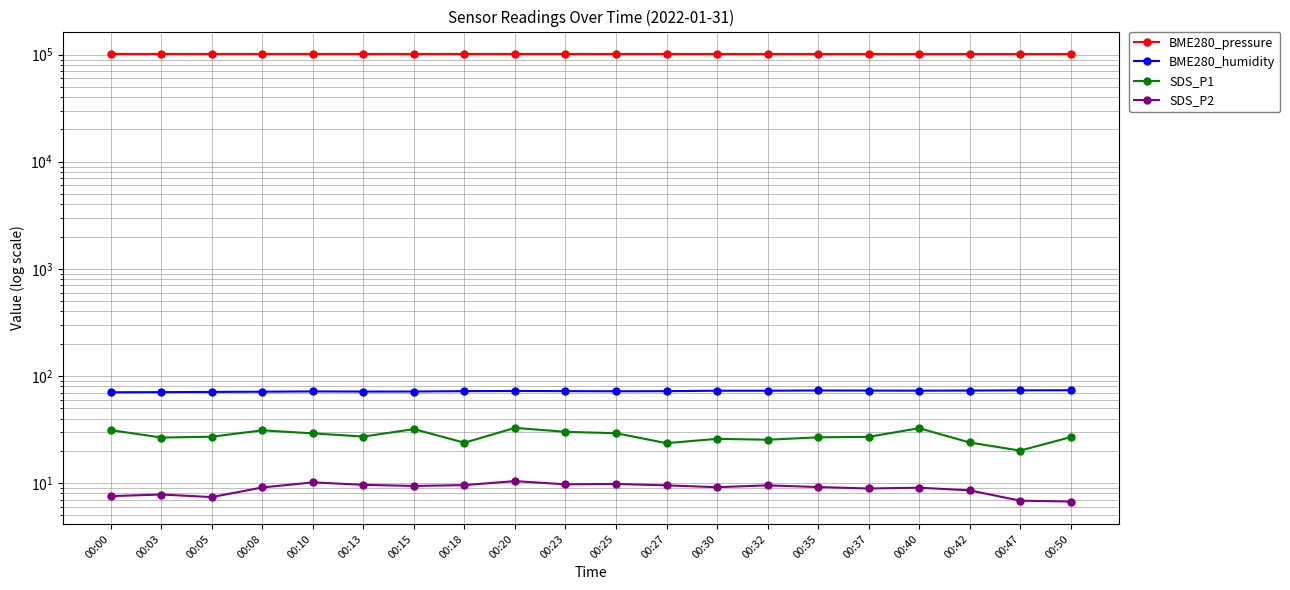

Reading right to left, list all the values displayed in this chart.

BME280_pressure: 101279.3	101294.3	101301.8	101303.3	101325.1	101334.4	101348.3	101359.2	101369.2	101384.9	101399.6	101408.6	101414.0	101416.9	101410.7	101408.9	101442.8	101438.6	101456.1	101470.8
BME280_humidity: 73.5	73.4	73.0	72.9	73.0	73.2	72.8	72.8	72.1	72.0	72.2	72.4	72.2	71.5	71.5	71.7	71.3	71.0	70.6	70.4
SDS_P1: 26.9	20.1	23.9	32.5	27.0	26.7	25.4	25.9	23.6	29.2	30.1	32.8	23.8	31.9	27.2	29.1	31.1	27.1	26.6	31.2
SDS_P2: 6.7	6.8	8.6	9.1	8.9	9.2	9.5	9.2	9.5	9.8	9.7	10.4	9.6	9.4	9.6	10.2	9.1	7.4	7.8	7.5